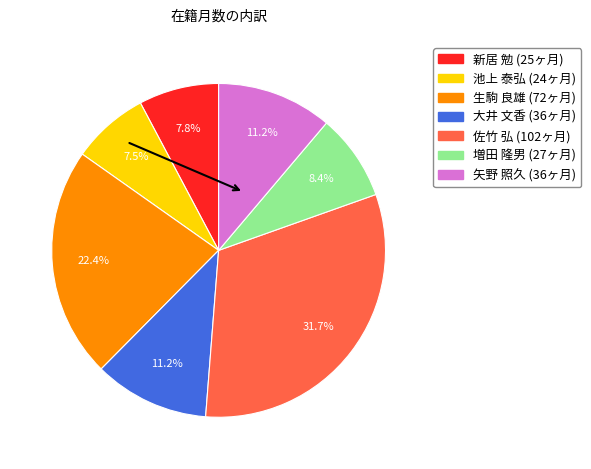

Which slice is the largest?

佐竹 弘